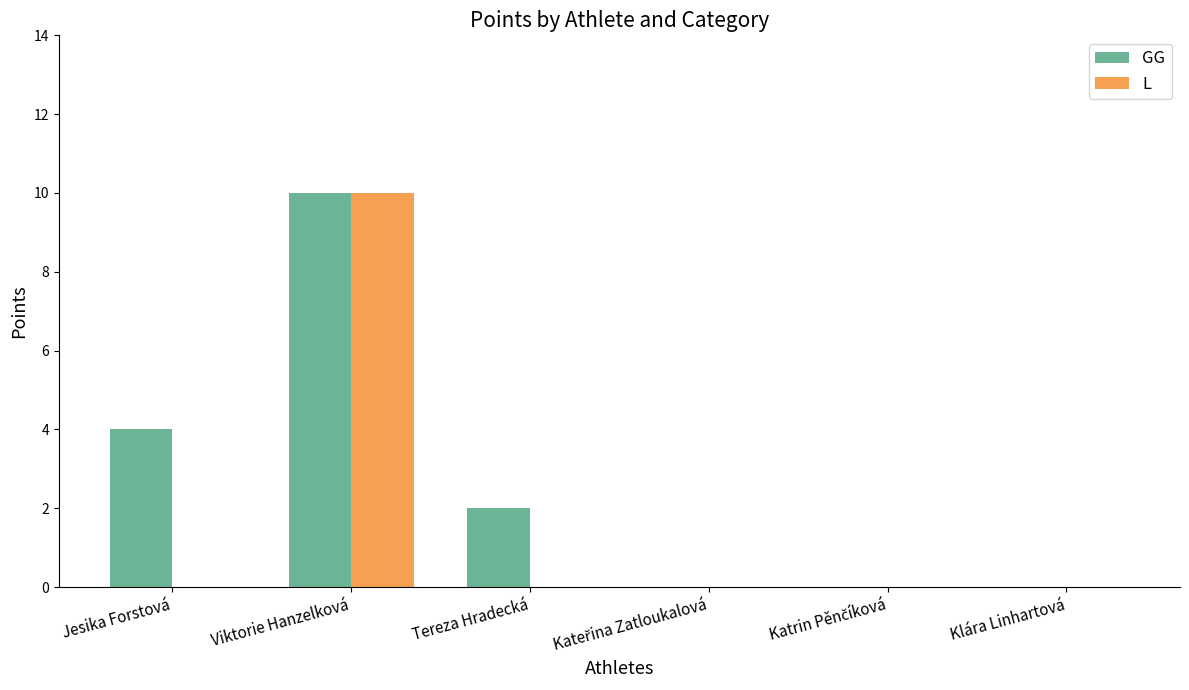

What is the average value of the GG series?

3